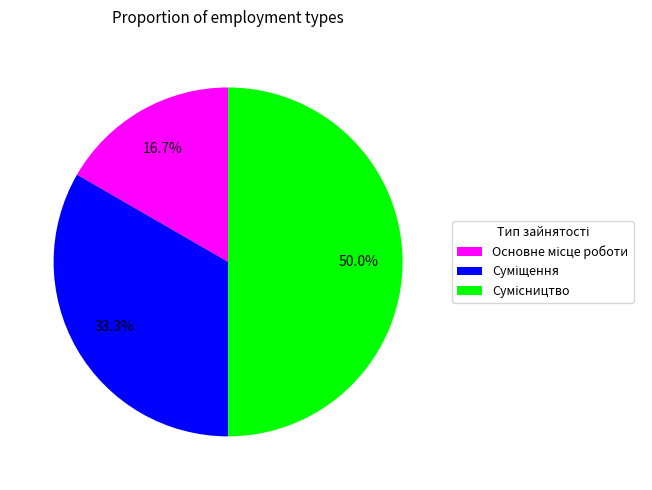

Does Основне місце роботи represent more than half of the total?

No